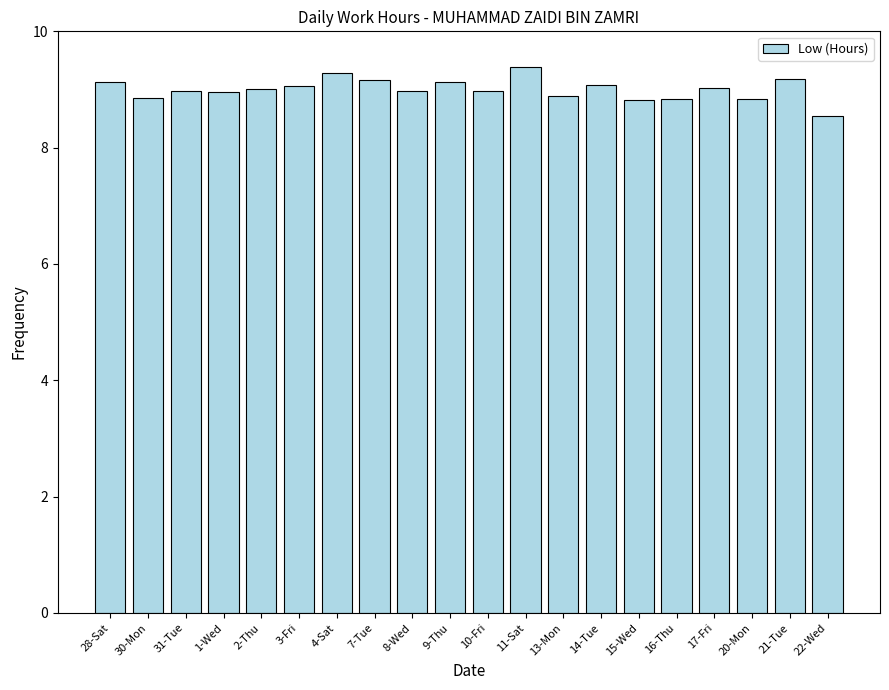

What is the average value?

9.0